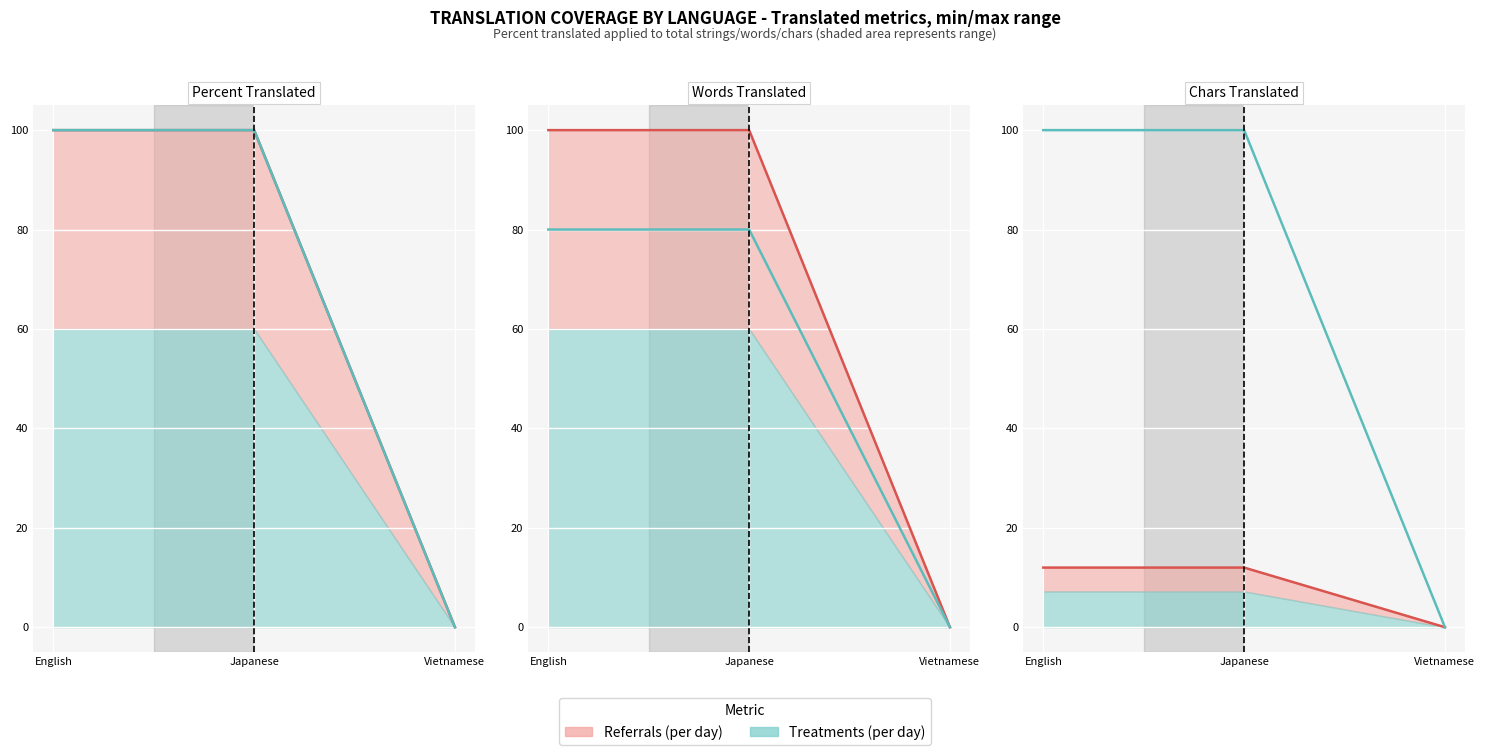

What is the difference between the maximum and minimum values in the translated_words_percent series?

100